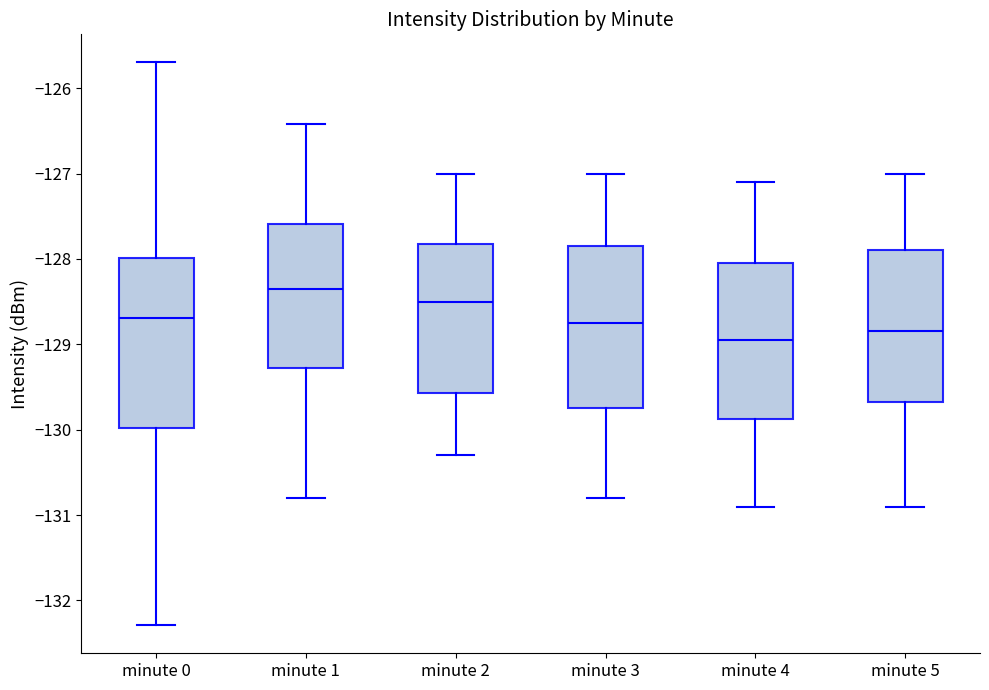

Reading left to right, read every box against the y-axis: the position of its median line, the range the box covers, and the ends of its whiskers. The values are not printed on the chart, so give them approximately, as read against the axis.

minute 0: median -128.7, box -130.0 to -128.0, whiskers -132.3 to -125.7
minute 1: median -128.3, box -129.3 to -127.6, whiskers -130.8 to -126.4
minute 2: median -128.5, box -129.6 to -127.8, whiskers -130.3 to -127.0
minute 3: median -128.7, box -129.7 to -127.8, whiskers -130.8 to -127.0
minute 4: median -128.9, box -129.9 to -128.0, whiskers -130.9 to -127.1
minute 5: median -128.8, box -129.7 to -127.9, whiskers -130.9 to -127.0